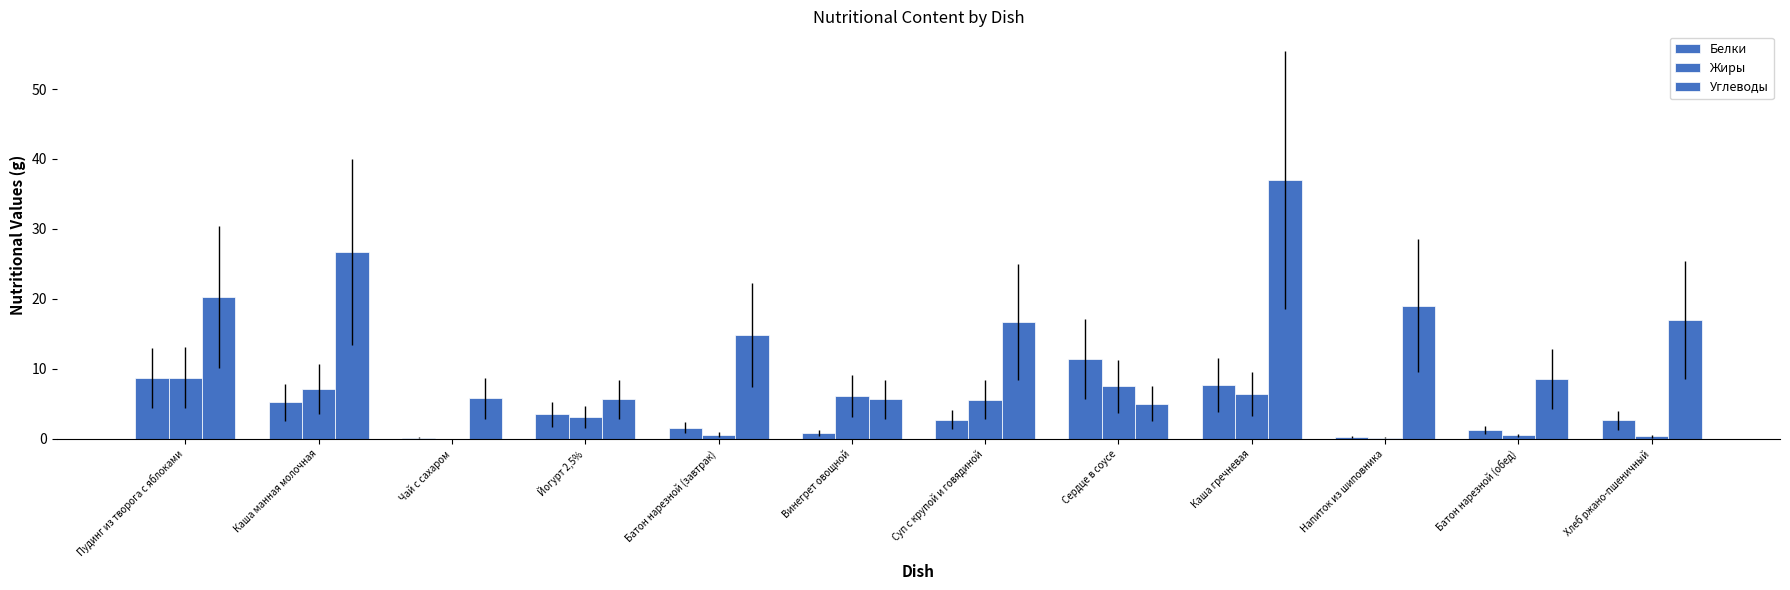

The value of Жиры at Хлеб ржано-пшеничный is 0.6. True or false?

False